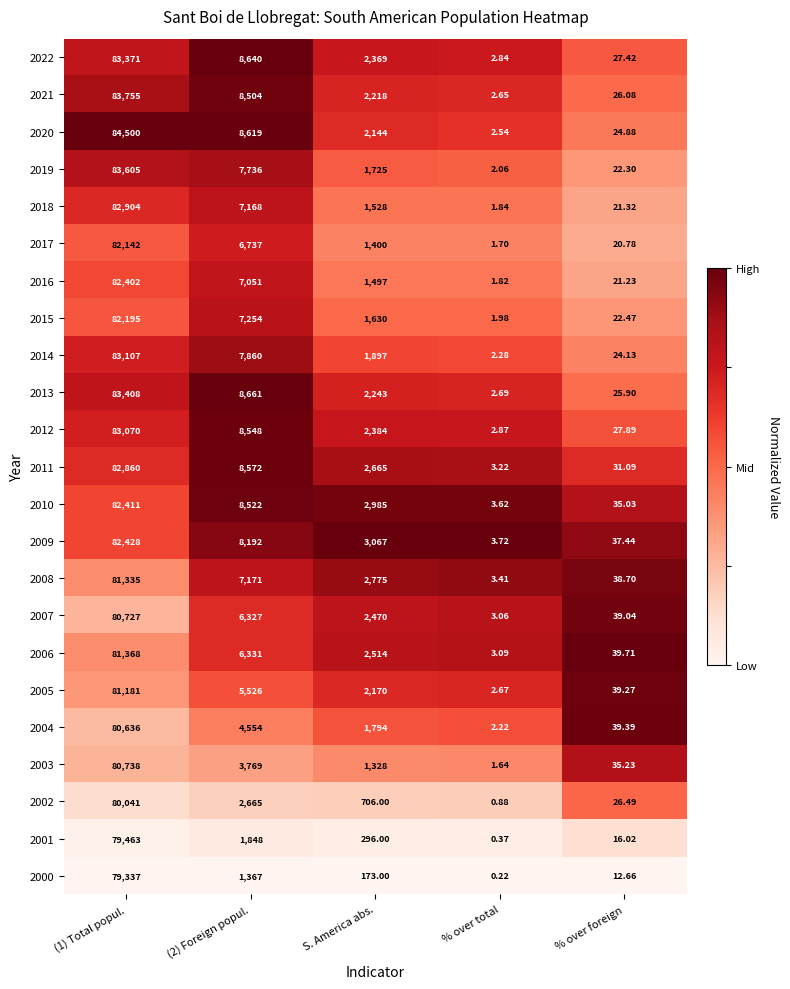

Is the value of 2020 at (2) Foreign popul. greater than the value of 2008 at (1) Total popul.?

No